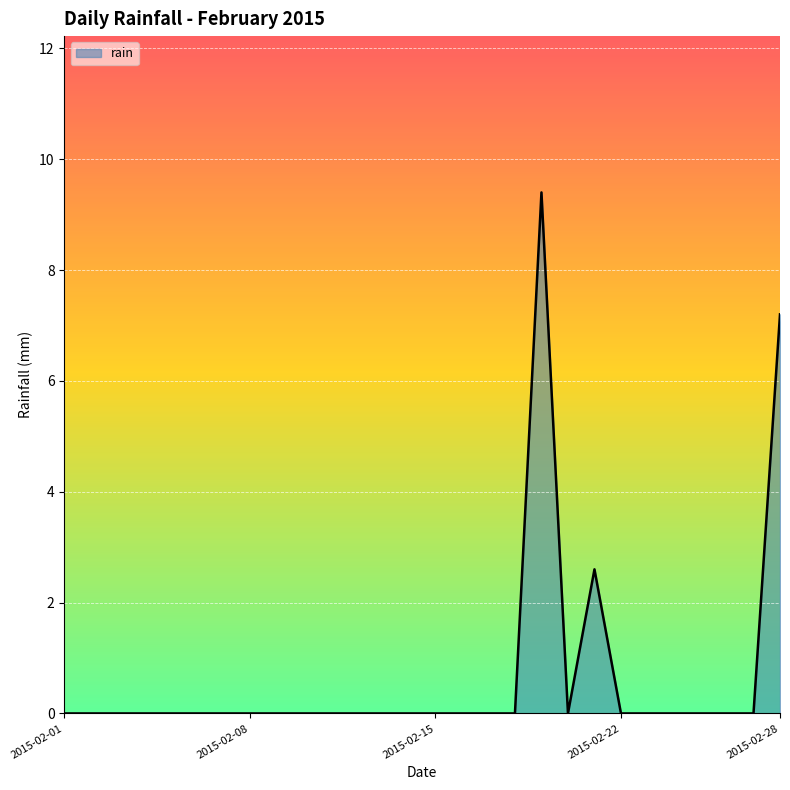

What is the difference between the maximum and minimum values?

9.4